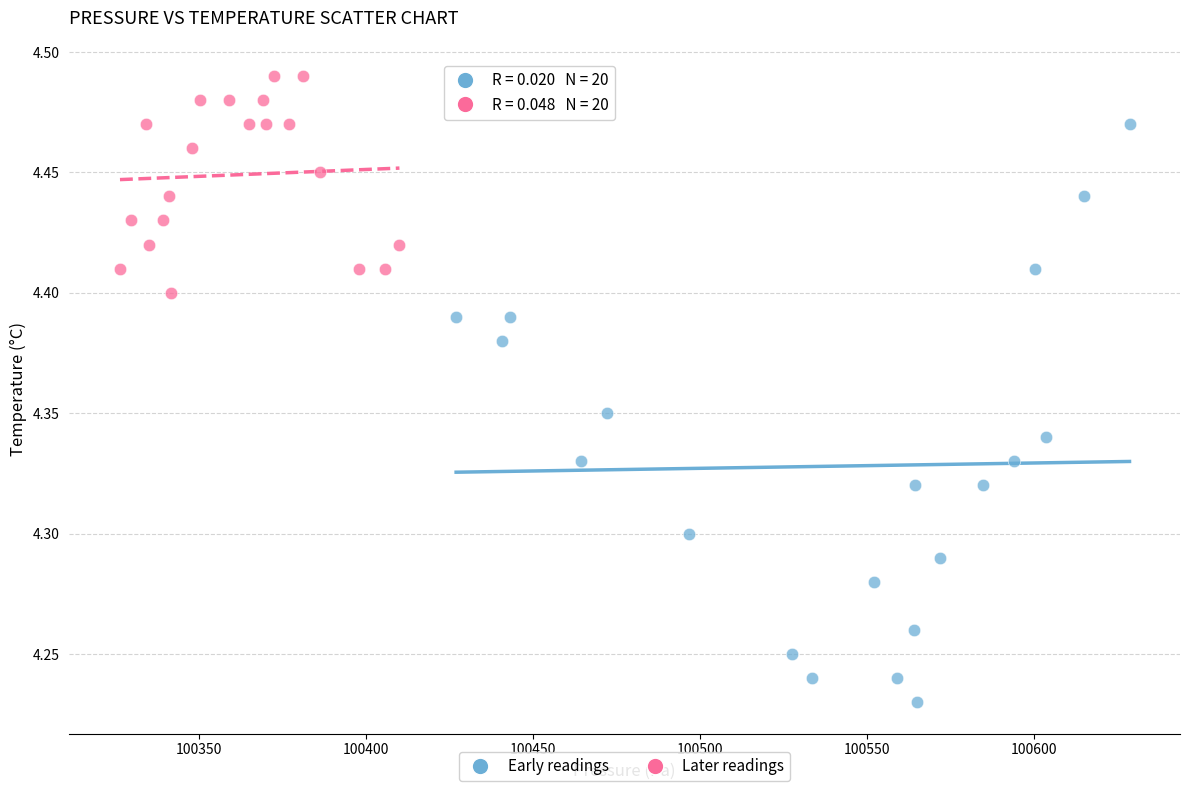

Which series has the largest Y range (max minus min)?

Early readings